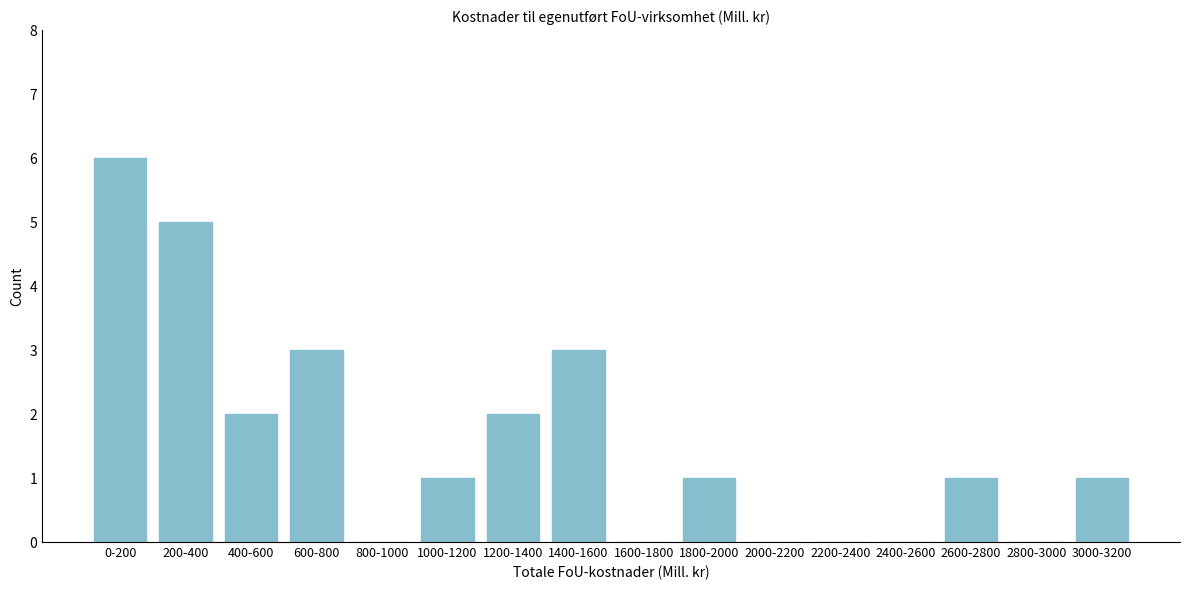

Reading left to right, extract all data points from this chart.

0-200=6	200-400=5	400-600=2	600-800=3	800-1000=0	1000-1200=1	1200-1400=2	1400-1600=3	1600-1800=0	1800-2000=1	2000-2200=0	2200-2400=0	2400-2600=0	2600-2800=1	2800-3000=0	3000-3200=1